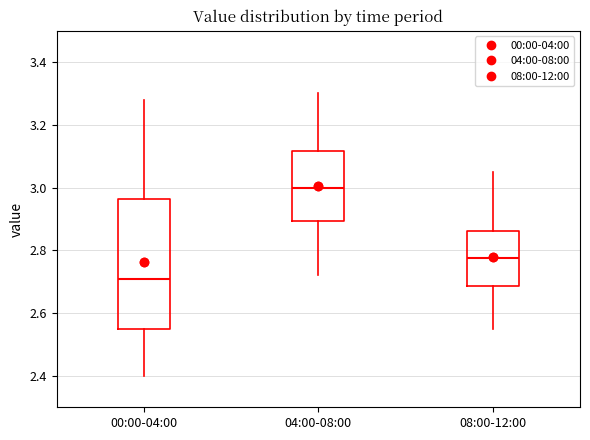

Where is the lower edge of the box for 04:00-08:00 on the y-axis? The values are not printed on the chart, so give them approximately, as read against the axis.

2.90